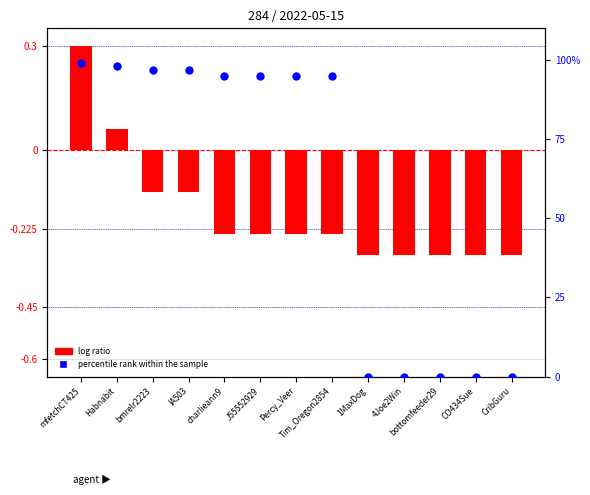

Which series has the largest Y range (max minus min)?

percentile rank within the sample